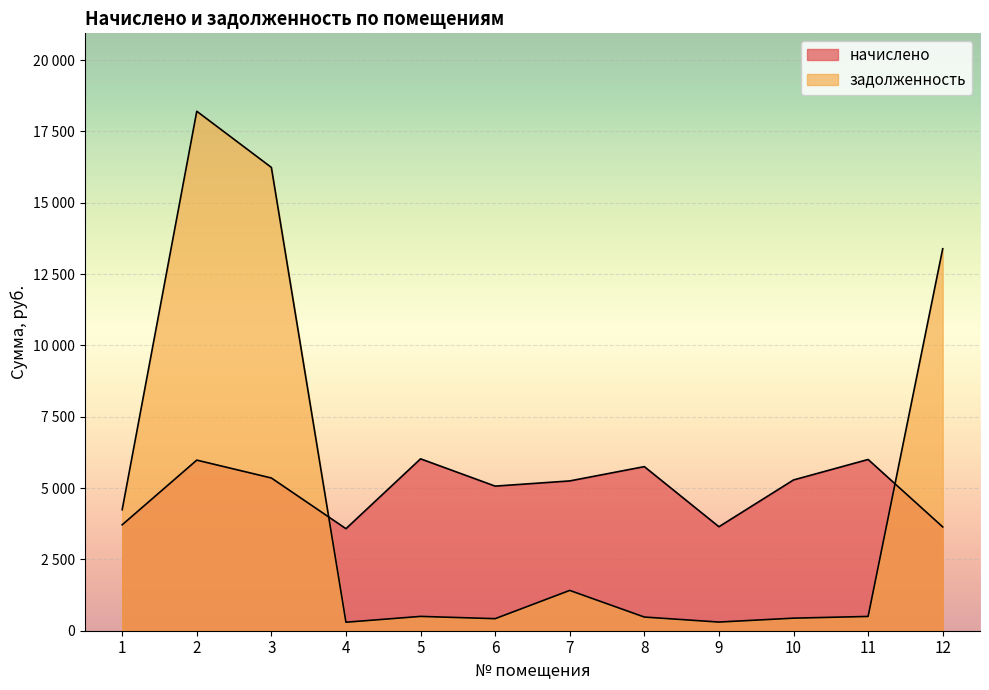

Reading right to left, extract all data points from this chart.

начислено: 3638.5	6001.4	5284.1	3644.2	5751.0	5249.9	5067.7	6024.2	3575.9	5352.4	5978.8	3712.4
задолженность: 13386.5	500.1	440.3	303.7	479.2	1412.4	422.3	502.0	298.0	16236.6	18205.1	4241.5